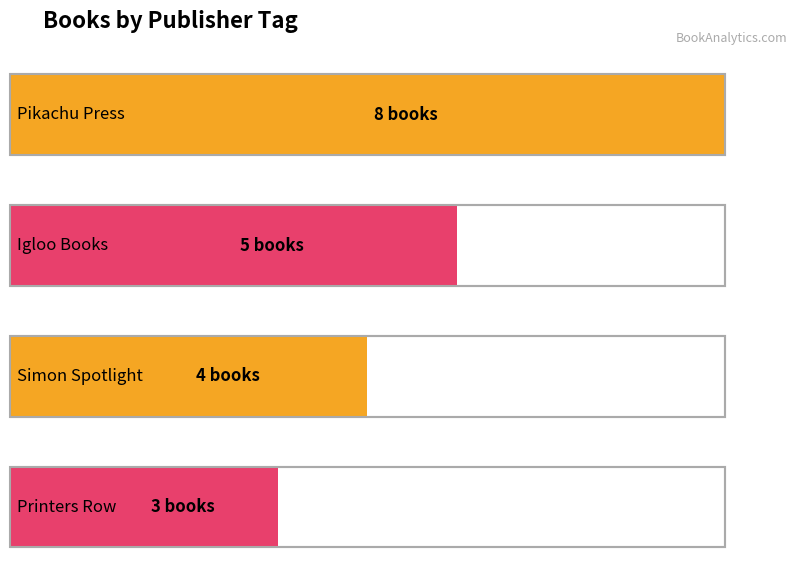

Which label corresponds to the smallest value in the chart?

Printers Row